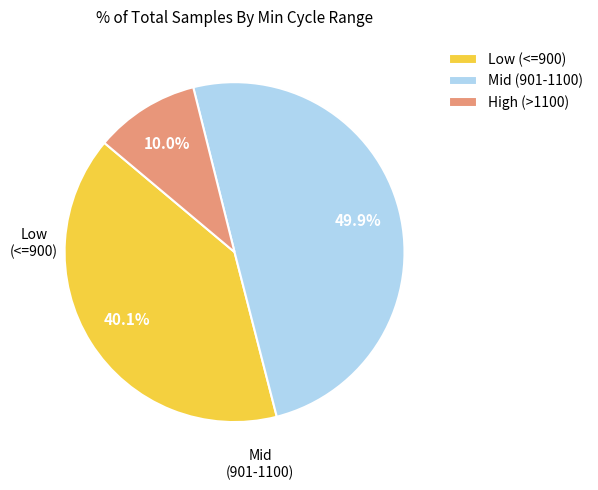

What is the smallest slice in the pie chart?

High (>1100)